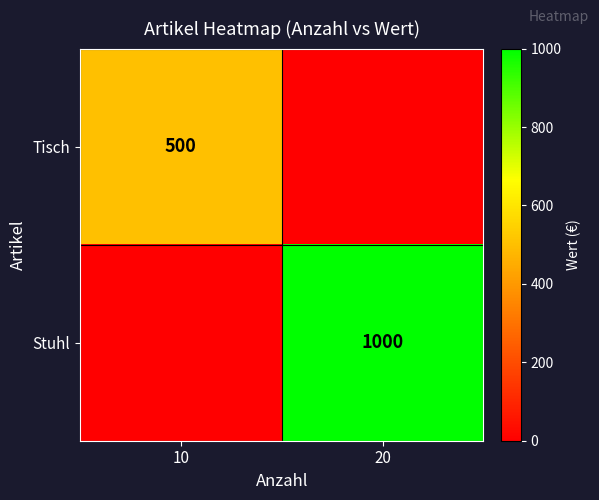

Is the value of Stuhl at 20 greater than the value of Tisch at 10?

Yes